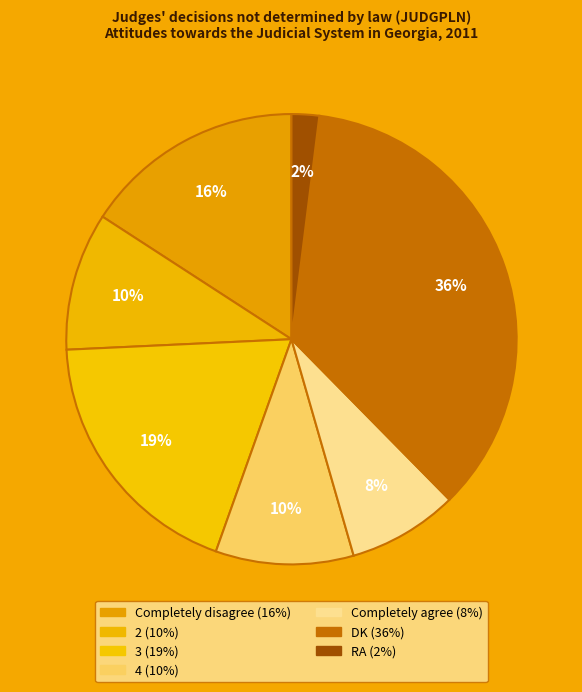

How many segments does this pie chart have?

7